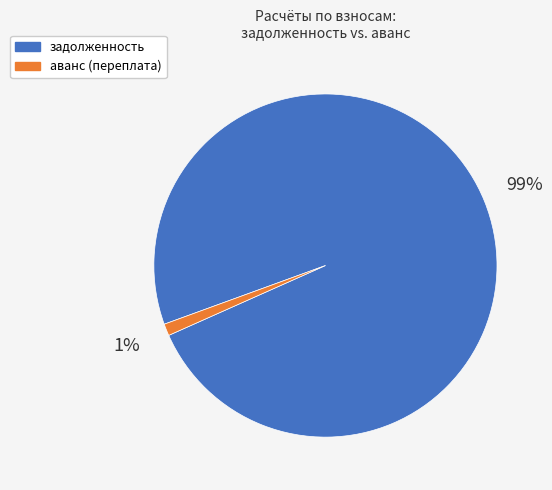

Which has a higher value, аванс (переплата) or задолженность?

задолженность